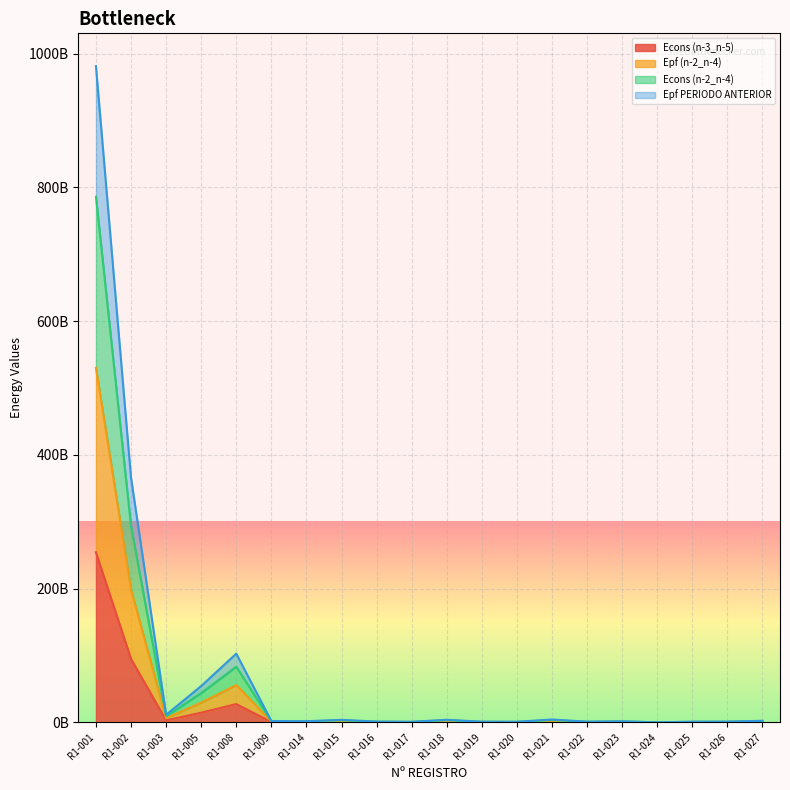

The value of Econs (n-3_n-5) at R1-016 is 0.2. True or false?

False